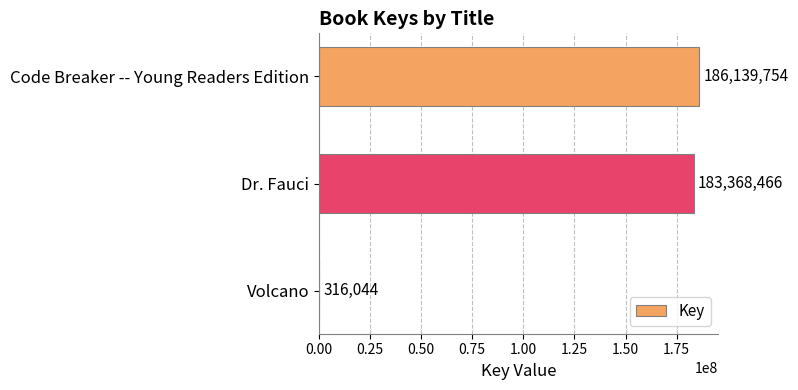

Where is the data nearest to the value 93227899?

Dr. Fauci